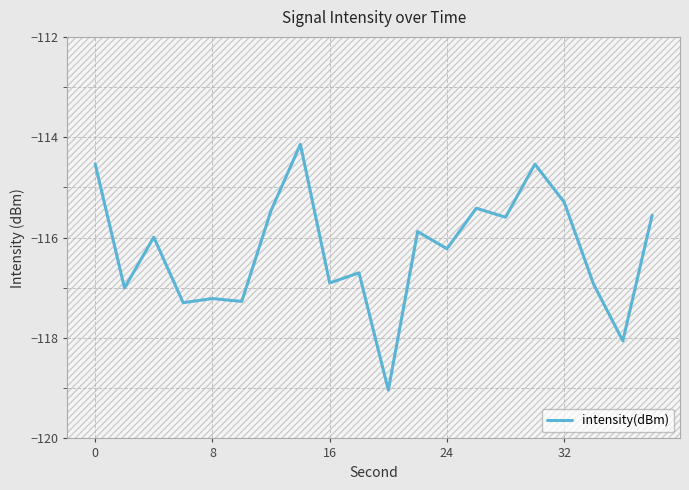

What is the minimum value shown in the chart?

-119.0